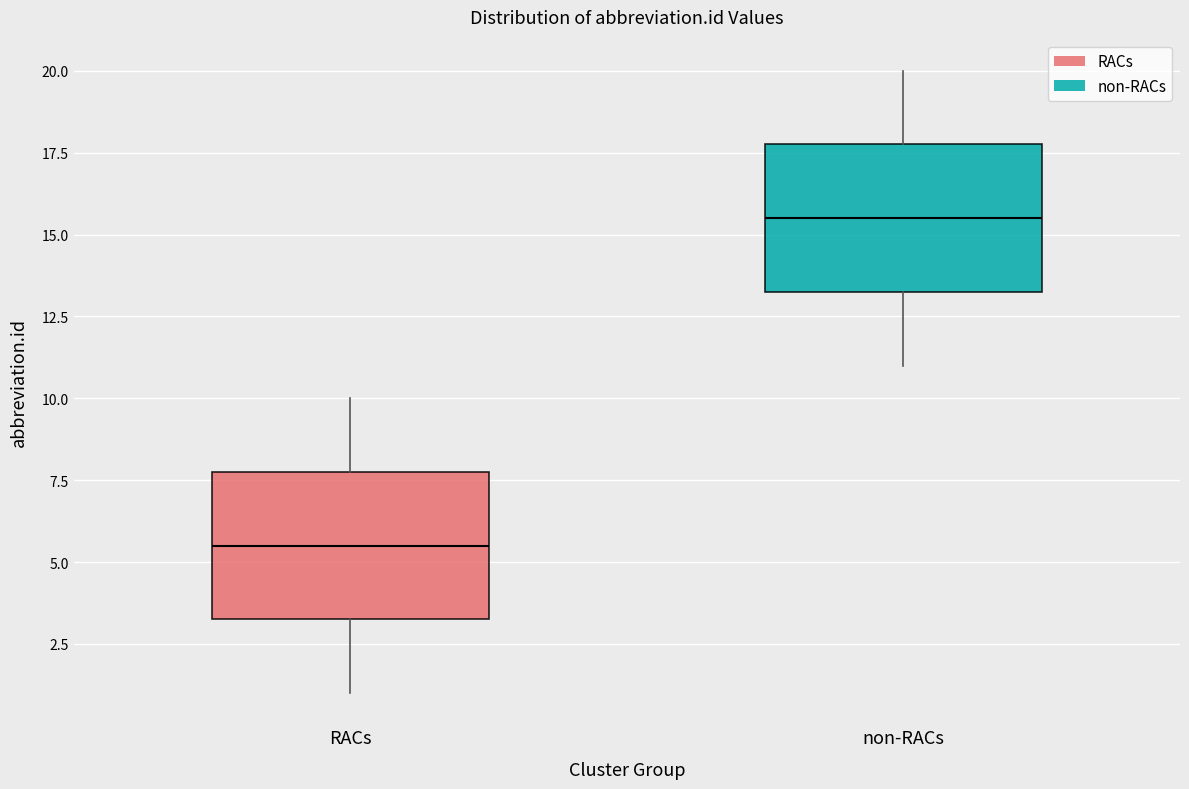

Reading left to right, transcribe this box plot: for each box, give where its median line is, the range the box spans, and where its two whiskers end, as read against the y-axis. The values are not printed on the chart, so give them approximately, as read against the axis.

RACs: median 5.5, box 3.5 to 8.0, whiskers 1.0 to 10.0
non-RACs: median 15.5, box 13.5 to 18.0, whiskers 11.0 to 20.0